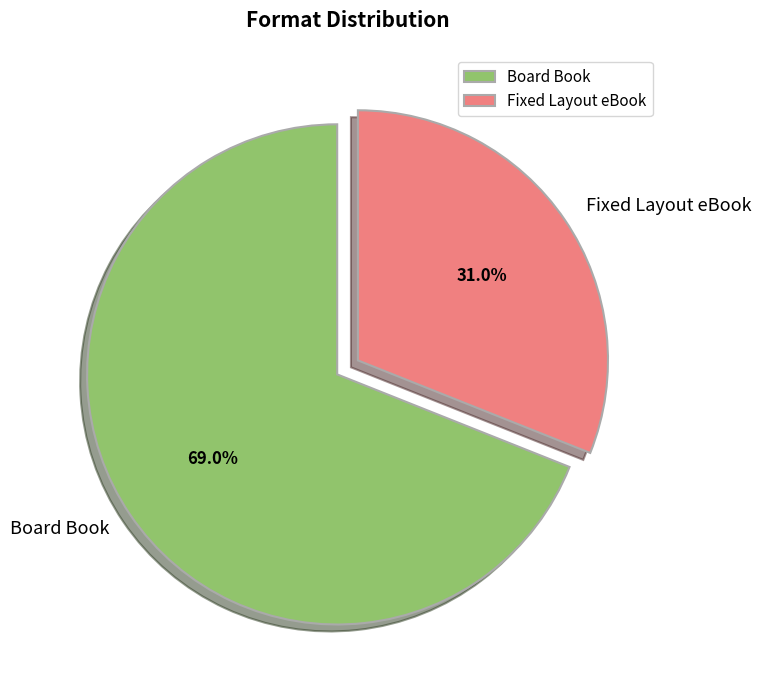

Does any single category account for the majority?

Yes